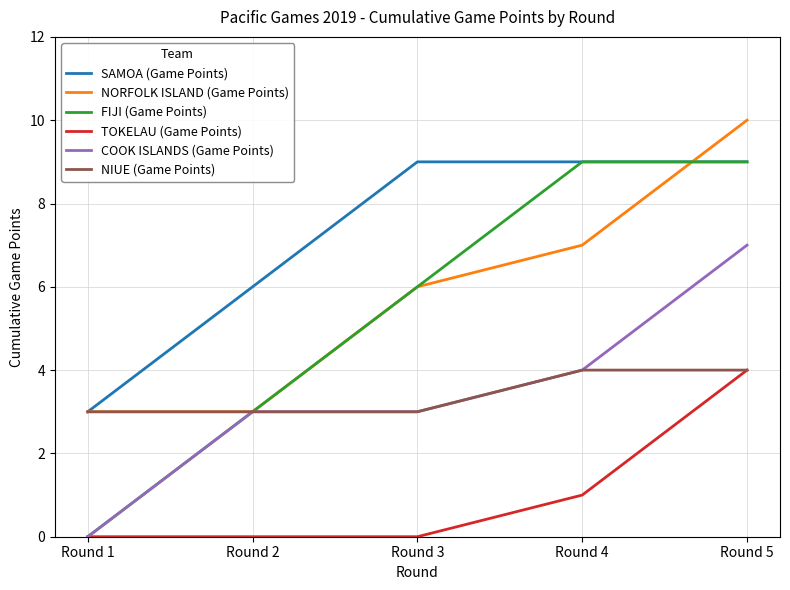

How many lines are shown in the chart?

6